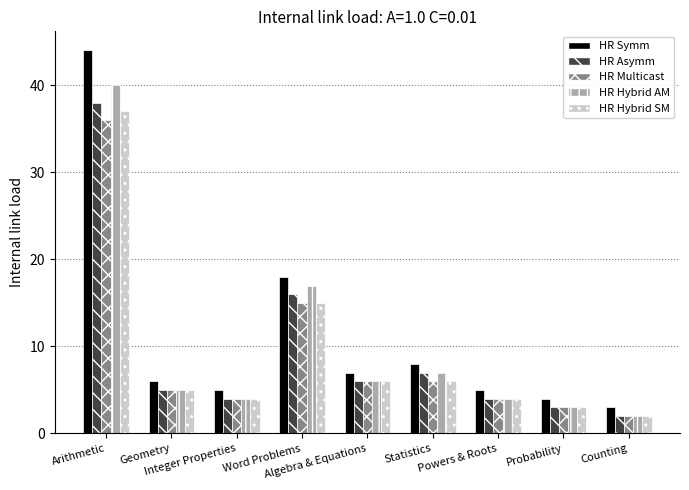

Which series has the widest spread of values?

HR Symm